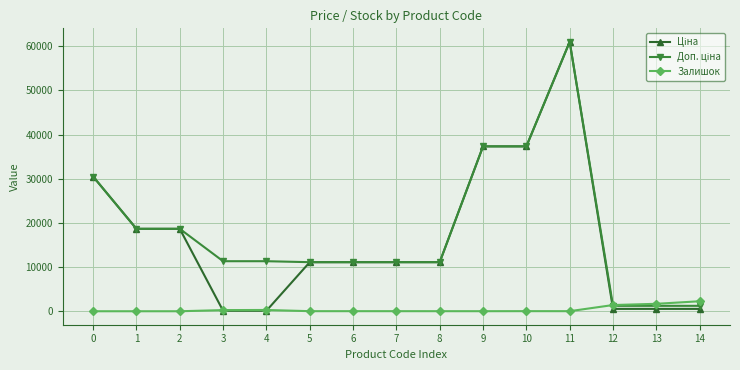

At how many categories does at least one series exceed 46900?

1